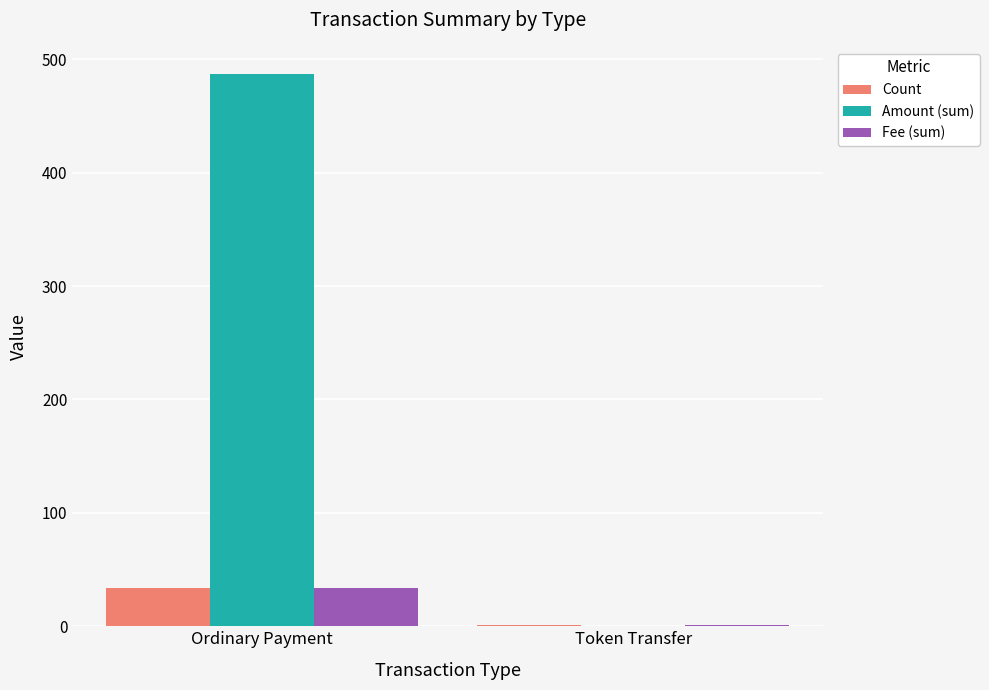

At which category is the sum across all series the highest?

Ordinary Payment